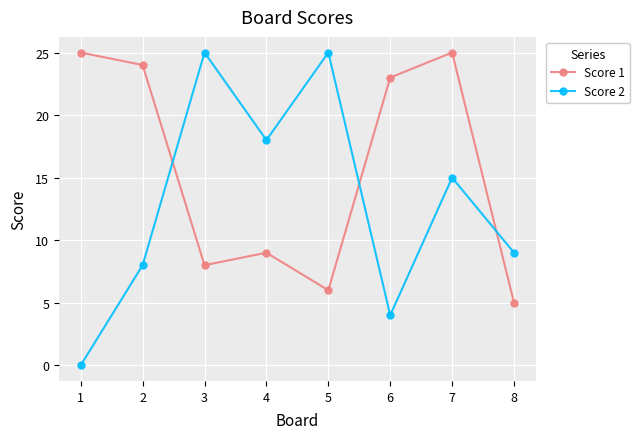

Is the value of Score 2 at 8 greater than the value of Score 1 at 6?

No